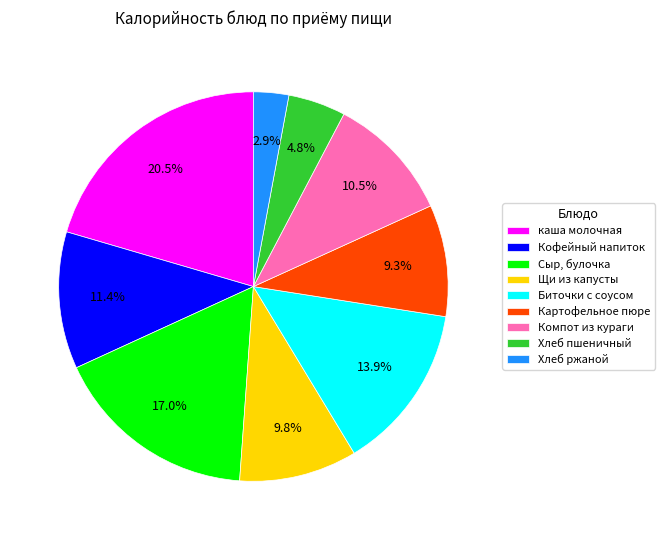

To the nearest percent, what portion does Хлеб ржаной represent?

3%